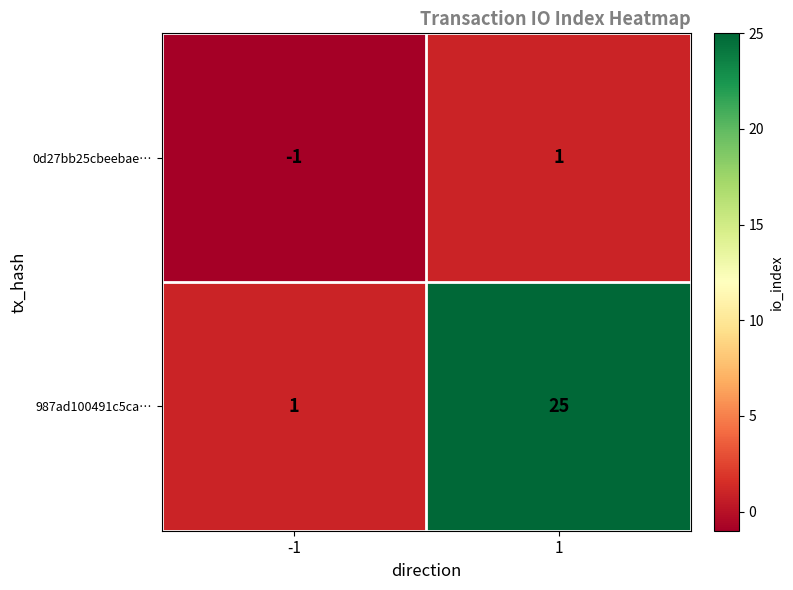

What is the difference between the highest and lowest values at -1?

2